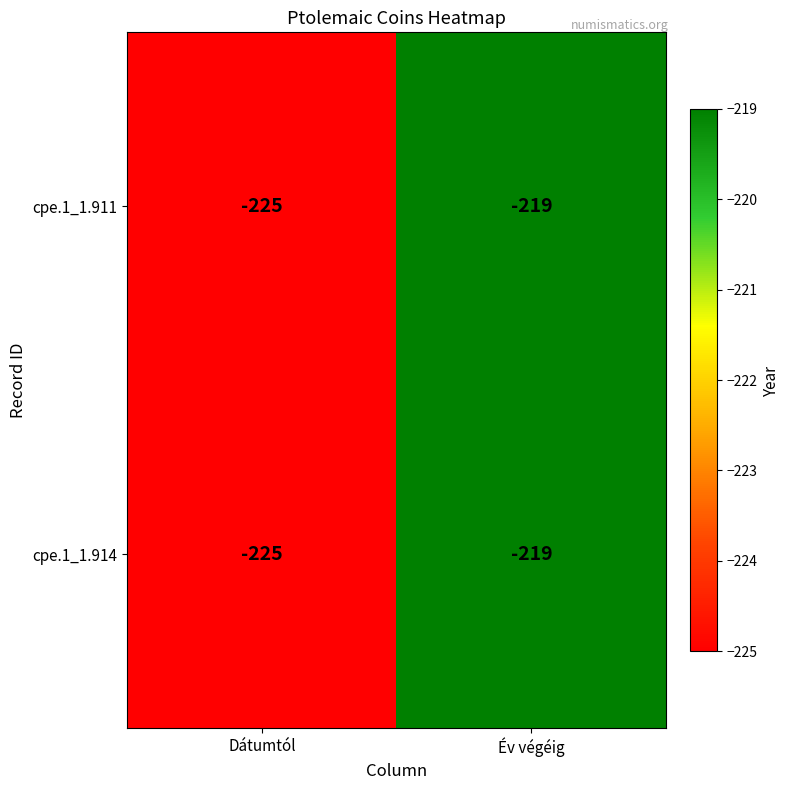

Count the number of data series in this chart.

2